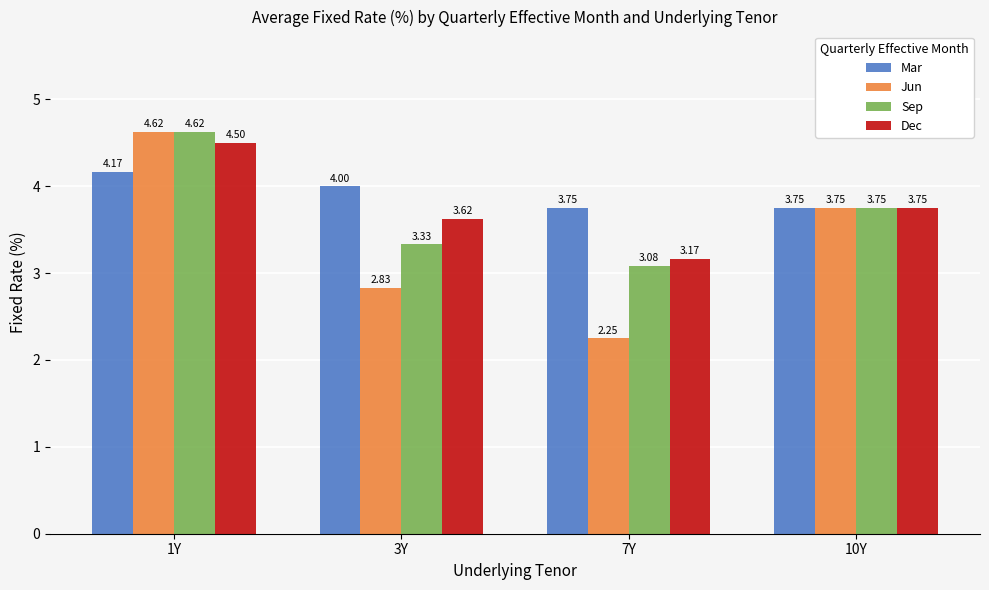

How many Jun values are between 2 and 4?

3